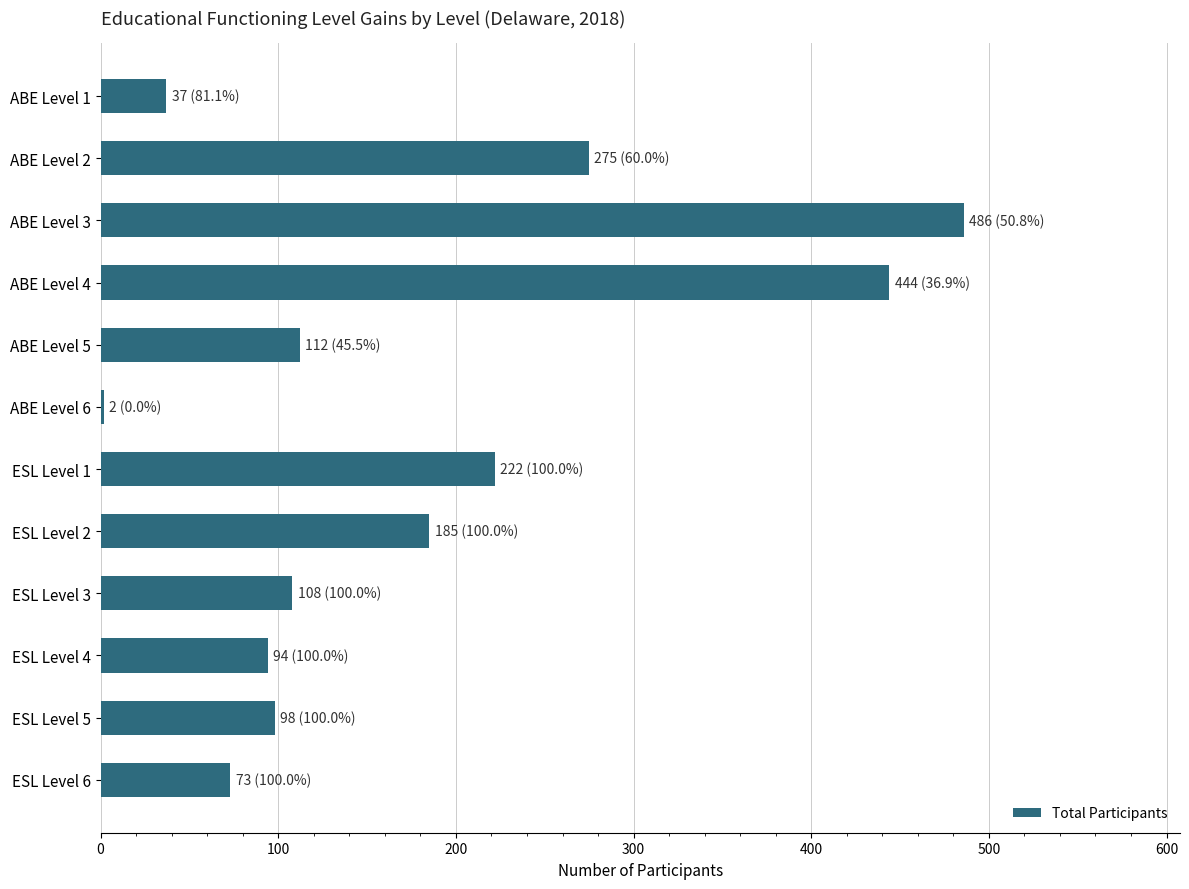

The value at ESL Level 5 is 52. True or false?

False